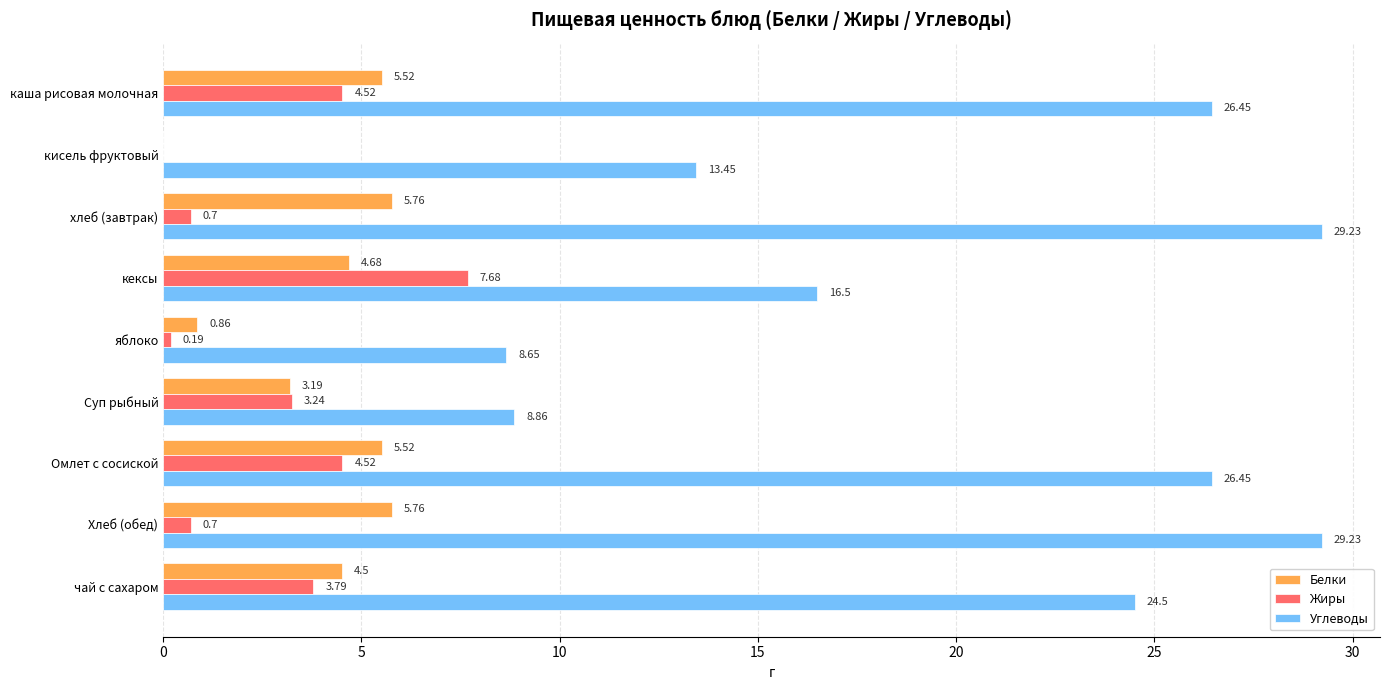

Which series has the largest total across all categories?

Углеводы